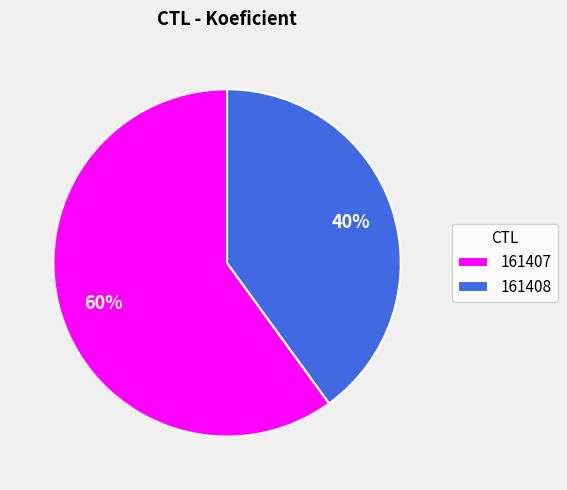

Is the sum of 161407 and 161408 greater than half?

Yes